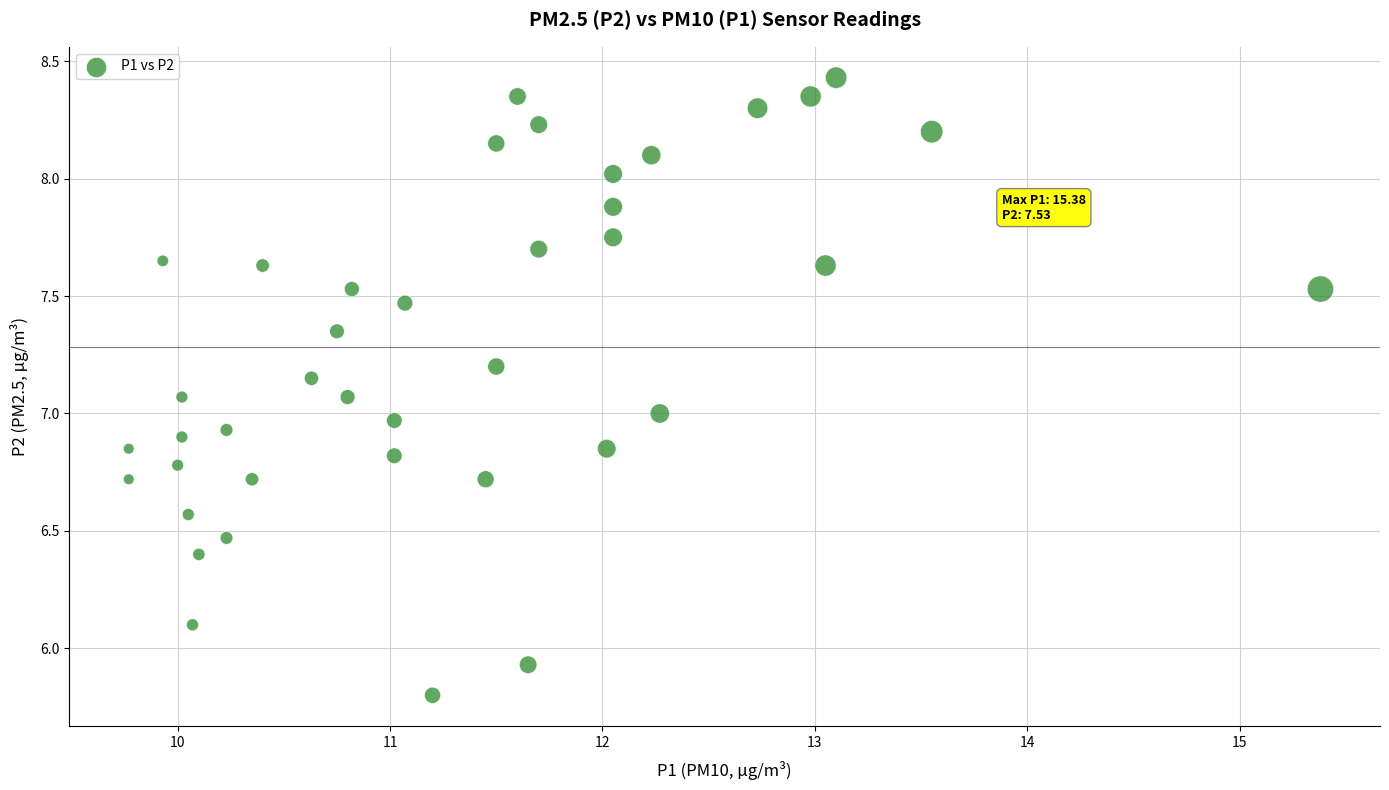

What is the range of Y values (max minus min)?

2.6